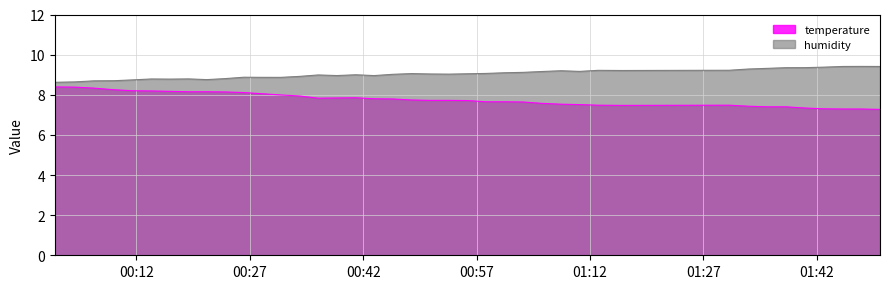

Reading left to right, what are all the values shown in this chart?

temperature: 8.4	8.4	8.3	8.2	8.2	8.2	8.2	8.2	8.2	8.1	8.1	8.1	8.0	7.9	7.8	7.8	7.8	7.8	7.8	7.7	7.7	7.7	7.7	7.7	7.7	7.6	7.6	7.5	7.5	7.5	7.5	7.5	7.4	7.4	7.4	7.3	7.3	7.3	7.3	7.3
humidity: 8.6	8.6	8.7	8.7	8.7	8.8	8.8	8.8	8.8	8.8	8.9	8.9	8.9	8.9	9.0	9.0	9.0	9.0	9.0	9.1	9.0	9.0	9.0	9.1	9.1	9.1	9.2	9.2	9.2	9.2	9.2	9.2	9.3	9.3	9.3	9.4	9.4	9.4	9.4	9.4